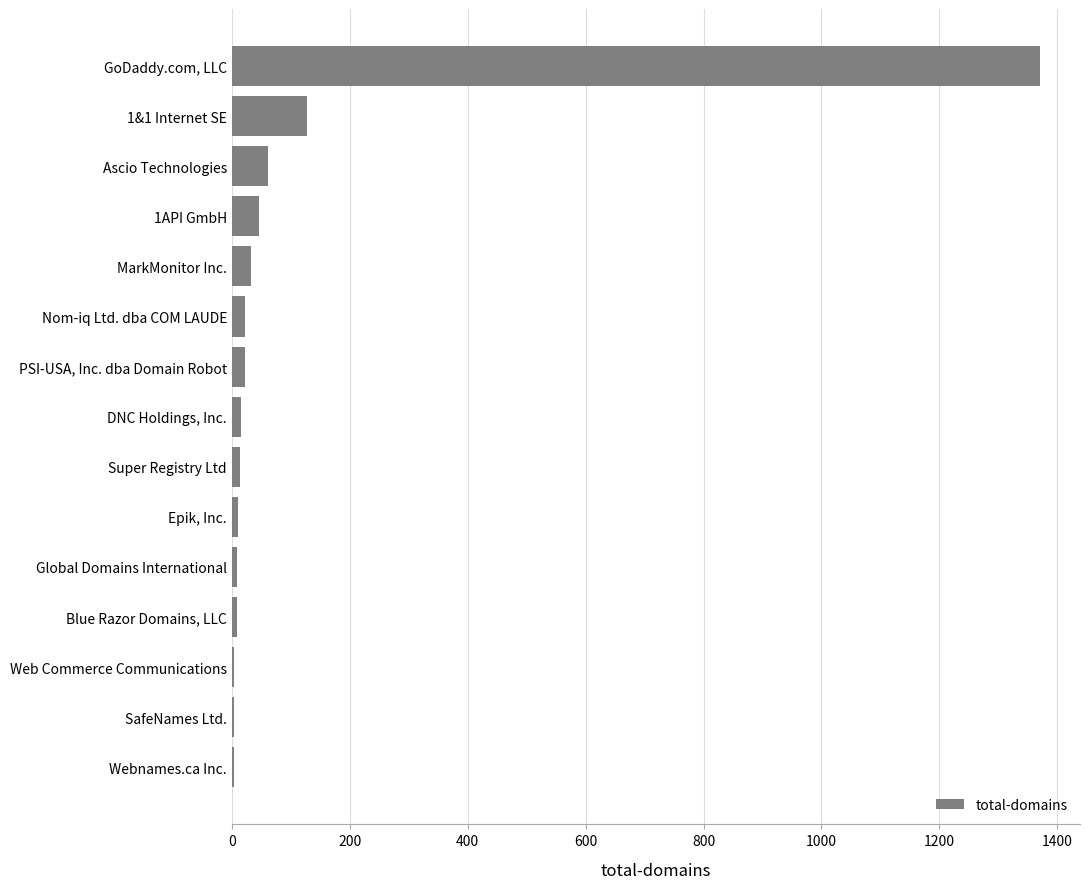

Which category has the highest value across all series?

GoDaddy.com, LLC